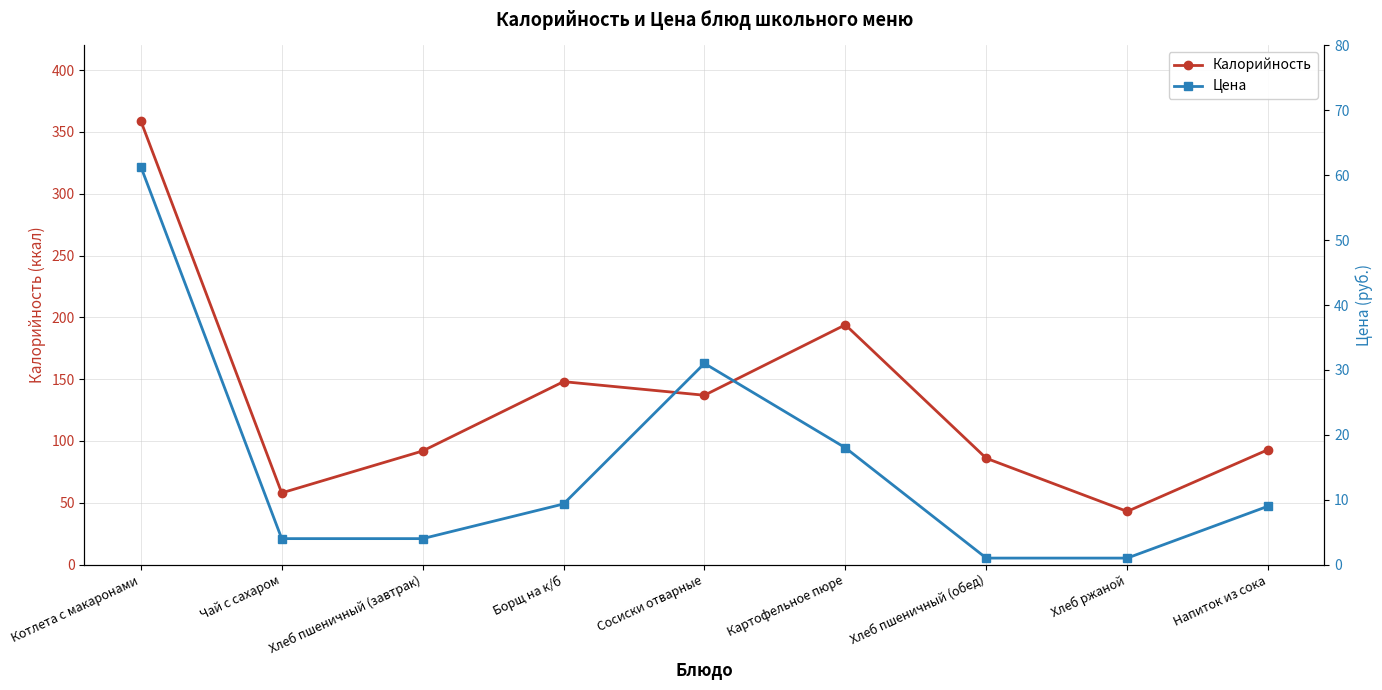

What is the label of the 2nd point from the left?

Чай с сахаром